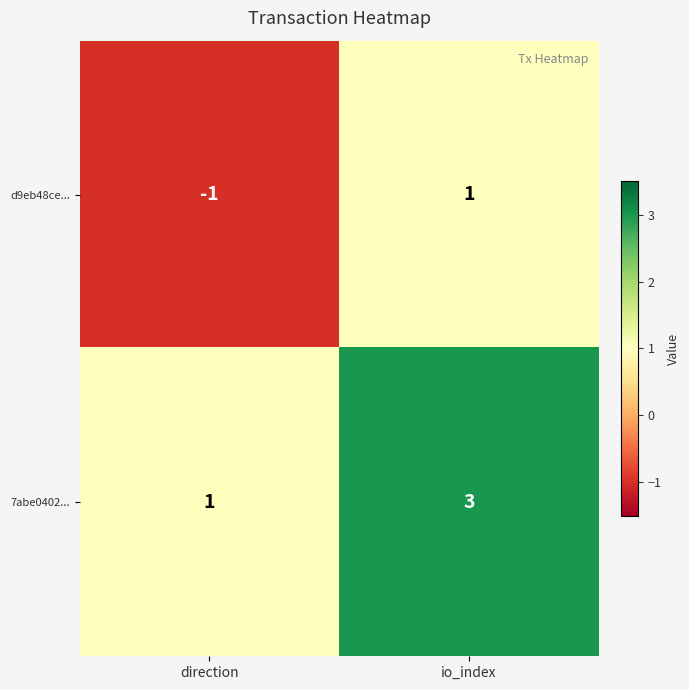

Reading right to left, transcribe all the data shown in this chart.

d9eb48ce...: io_index=1	direction=-1
7abe0402...: io_index=3	direction=1